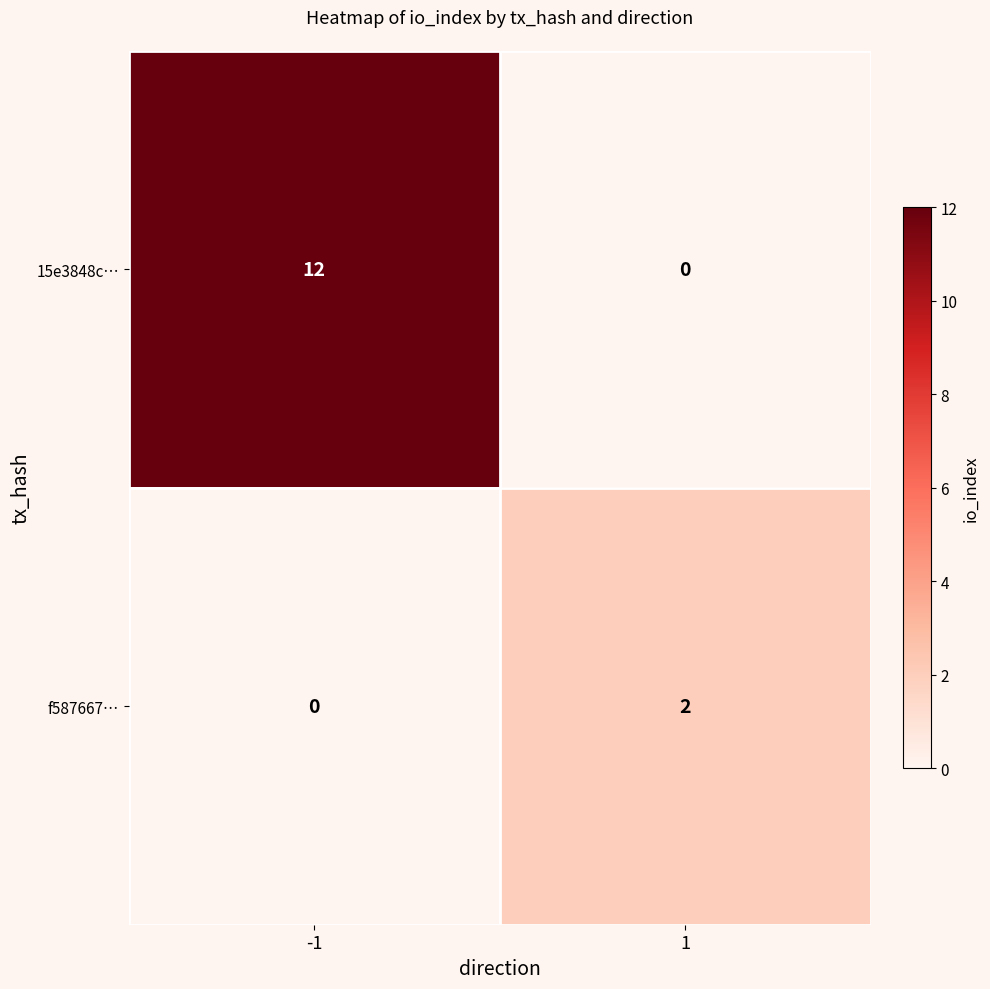

Which label corresponds to the largest value in the chart?

-1